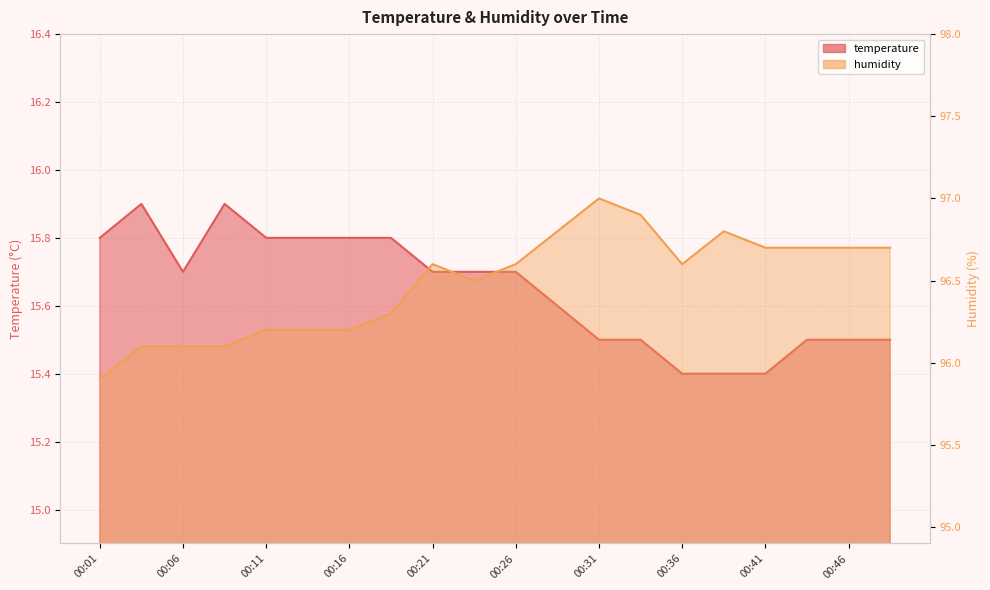

At which category is the sum across all series the highest?

00:31